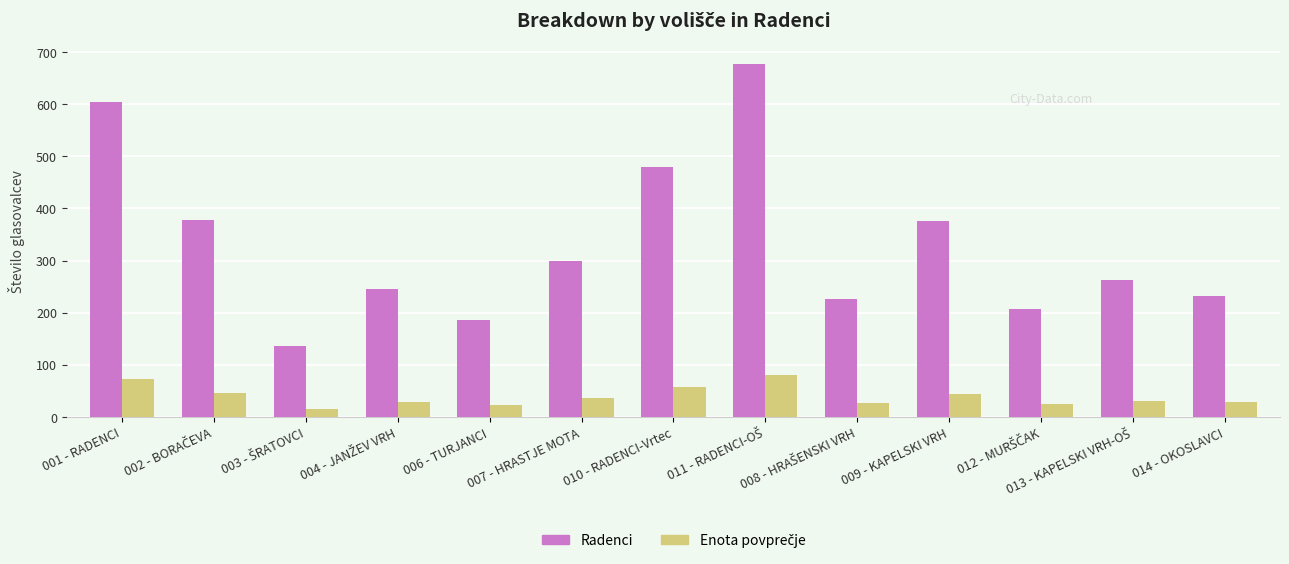

Which series has the largest total across all categories?

Radenci